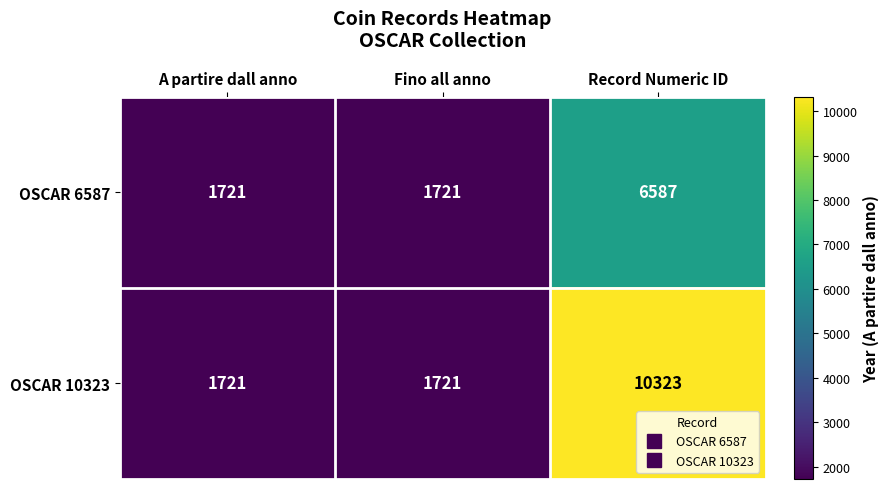

How many OSCAR 10323 values are between 1721 and 10323?

3